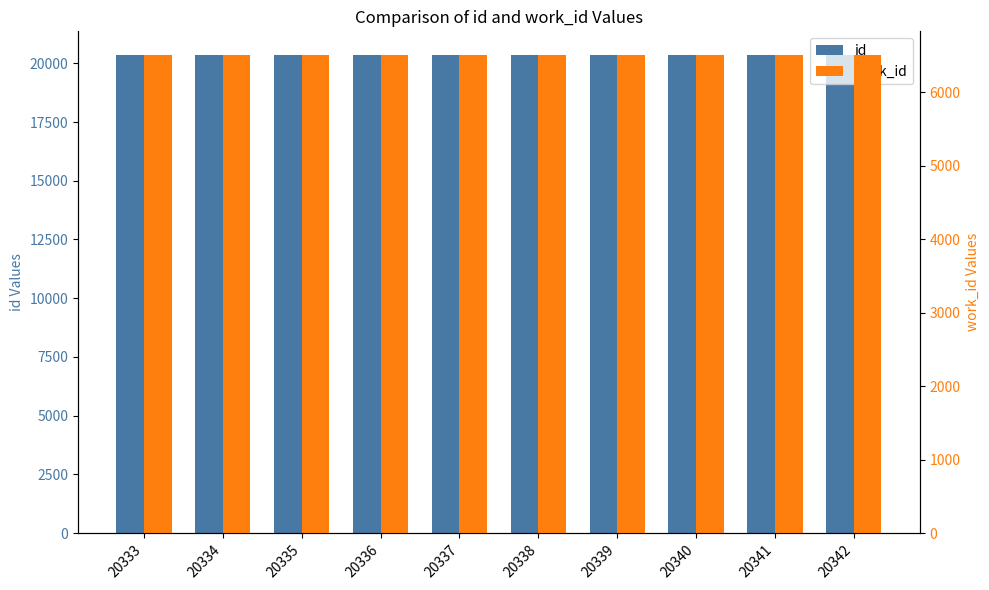

Reading left to right, transcribe all the data shown in this chart.

id: 20333=20333	20334=20334	20335=20335	20336=20336	20337=20337	20338=20338	20339=20339	20340=20340	20341=20341	20342=20342
work_id: 20333=6506	20334=6506	20335=6506	20336=6506	20337=6506	20338=6506	20339=6506	20340=6506	20341=6506	20342=6506